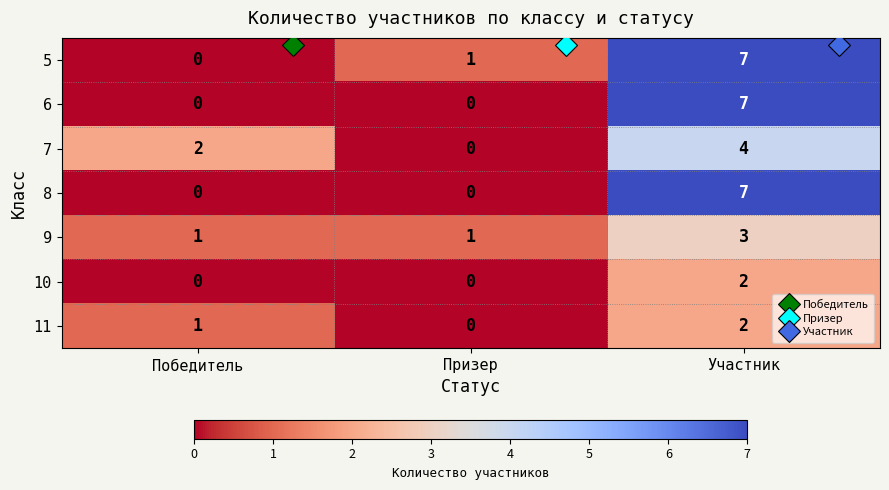

What is the difference between the 5 values at Участник and Победитель?

7